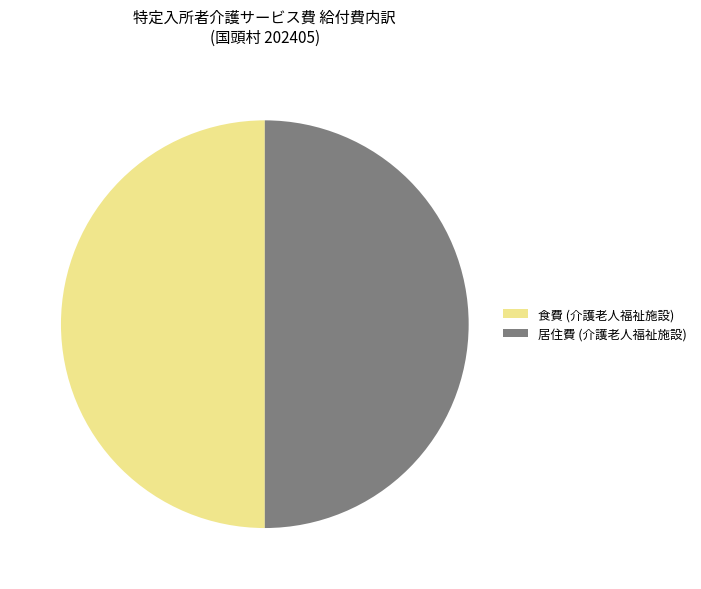

How many slices are in this pie chart?

2